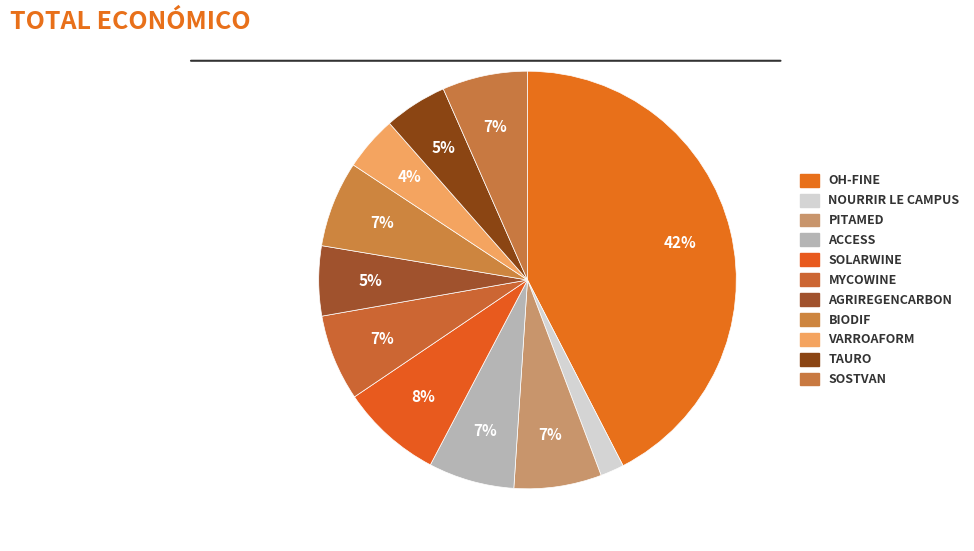

How many segments does this pie chart have?

11